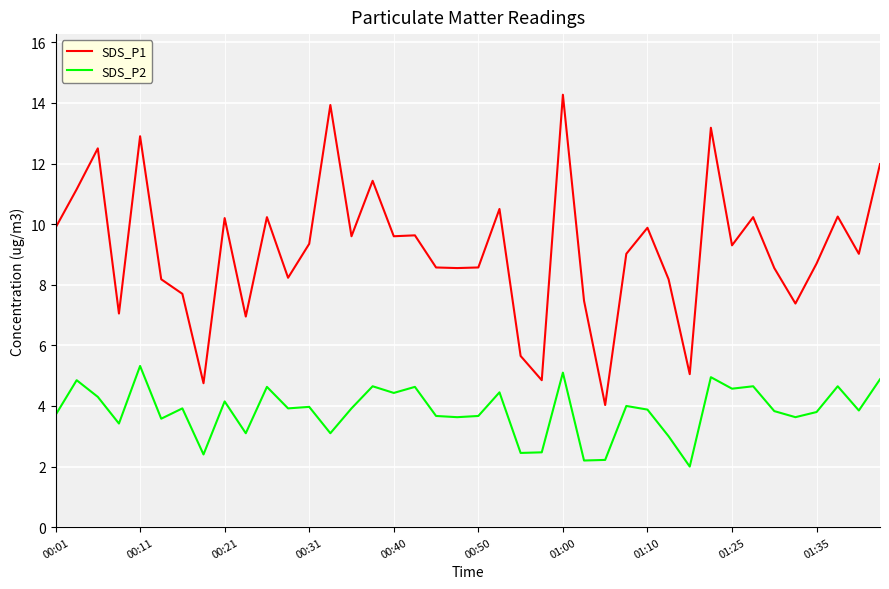

Which series has the largest total across all categories?

SDS_P1